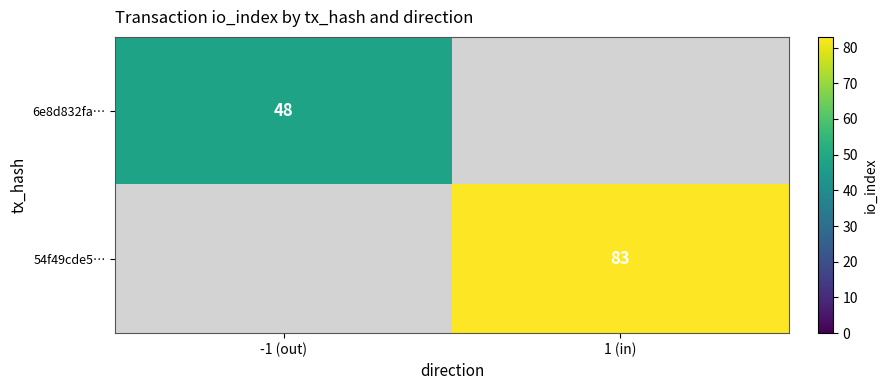

The 54f49cde5… series shows 83 at 1 (in). True or false?

True